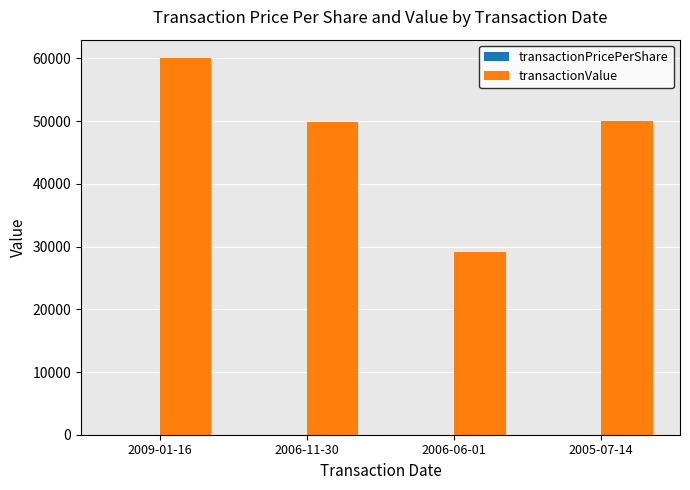

At which category is the sum across all series the highest?

2009-01-16